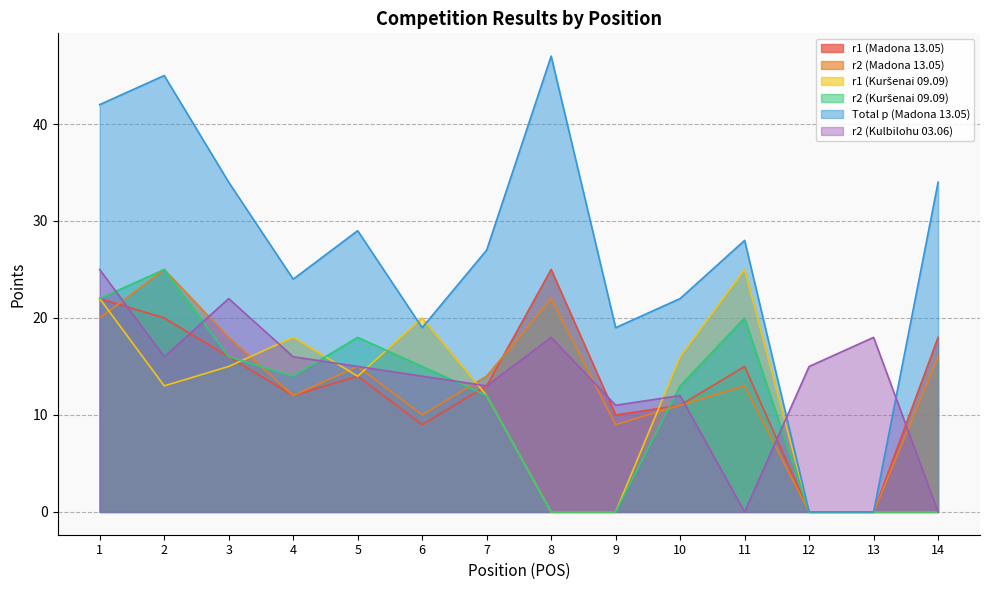

True or false: r2 (Kuršenai 09.09) and Total p (Madona 13.05) intersect in this chart.

False